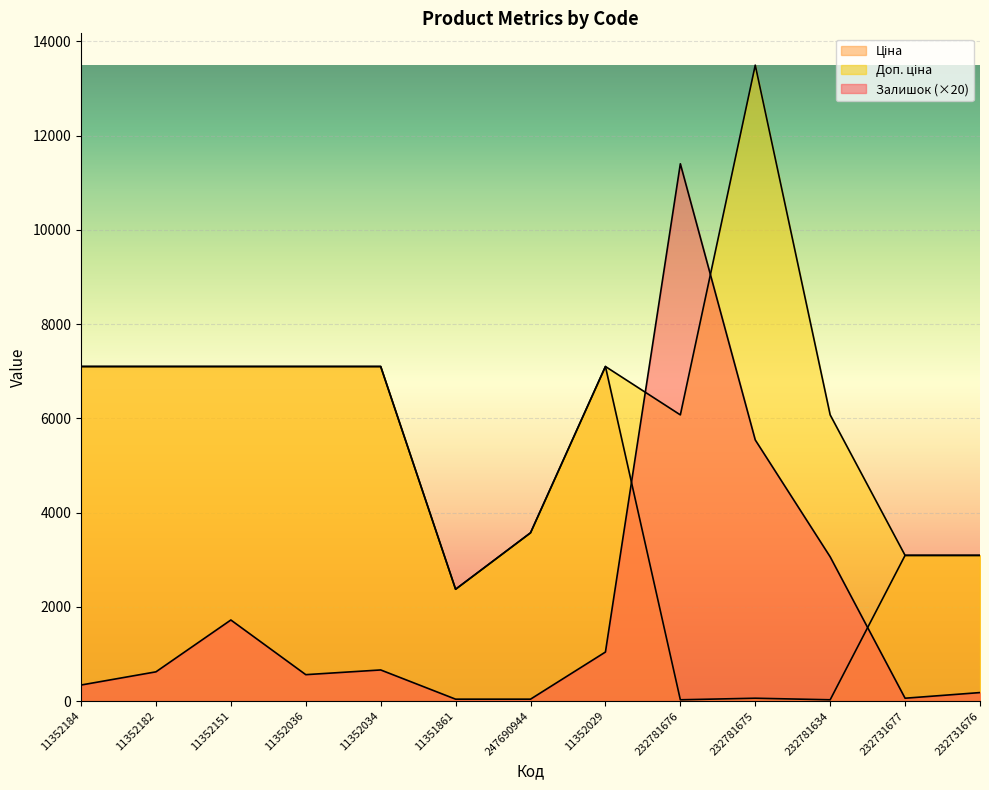

After their last crossing, which series has the higher values: Доп. ціна or Ціна?

Ціна